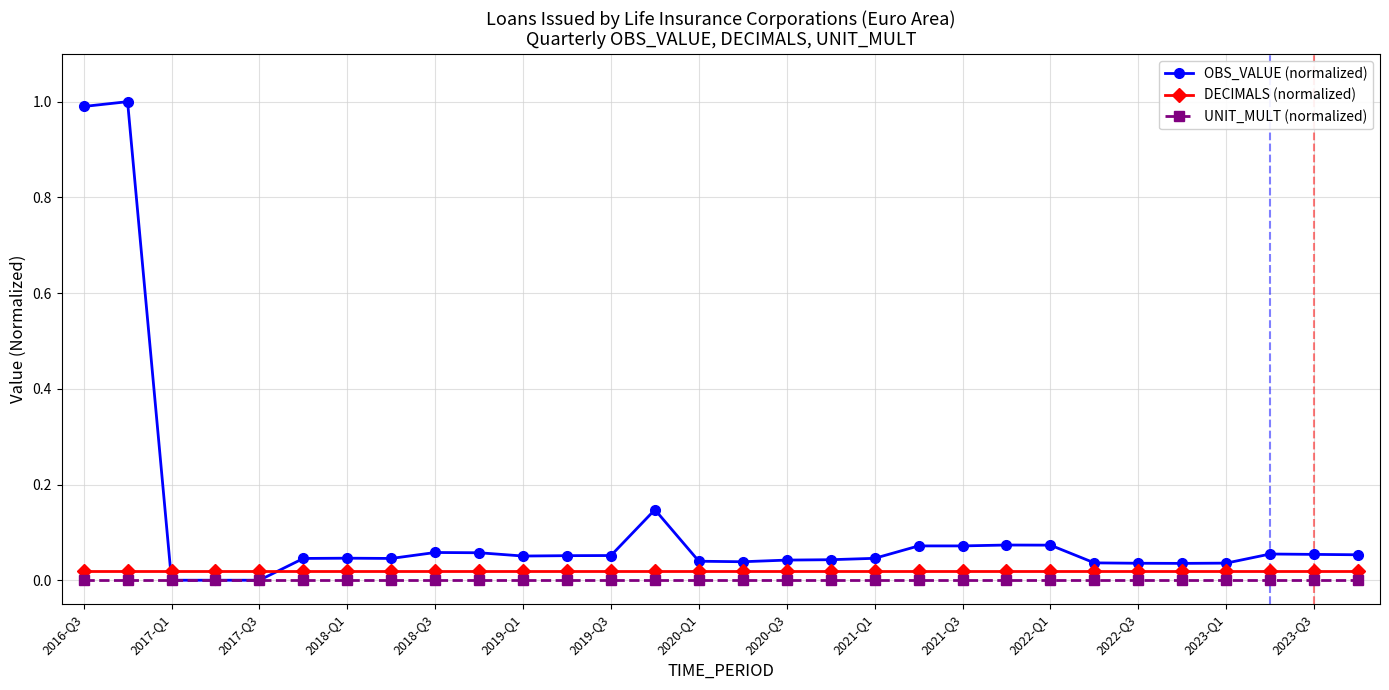

True or false: OBS_VALUE (normalized) has more than 0 points higher than both neighbors.

True